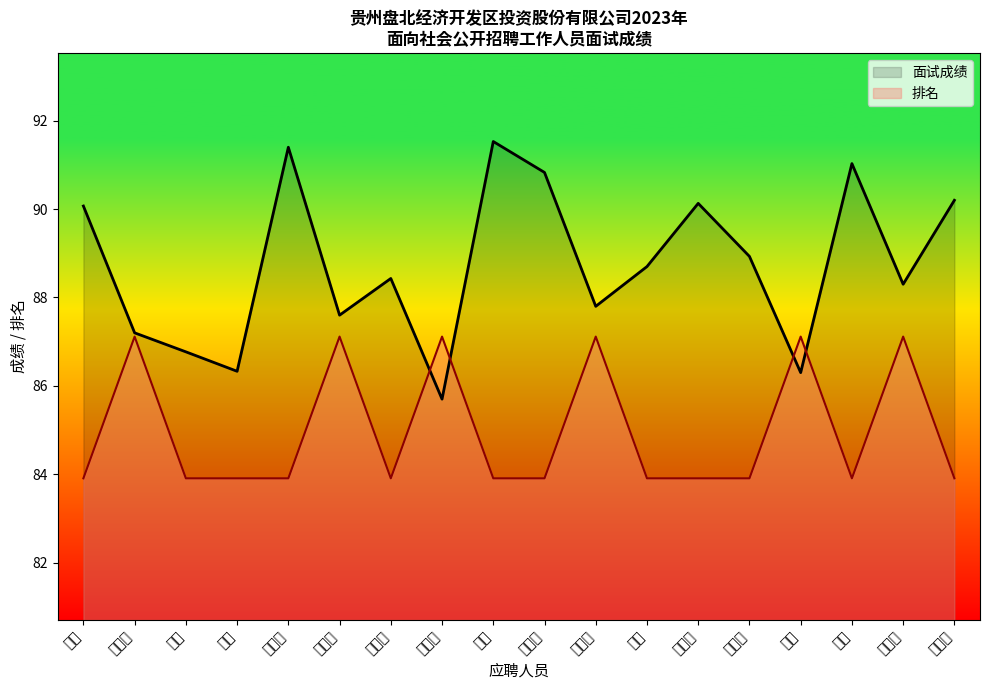

Rank the series at 吴庭宇 from lowest to highest value.

排名, 面试成绩